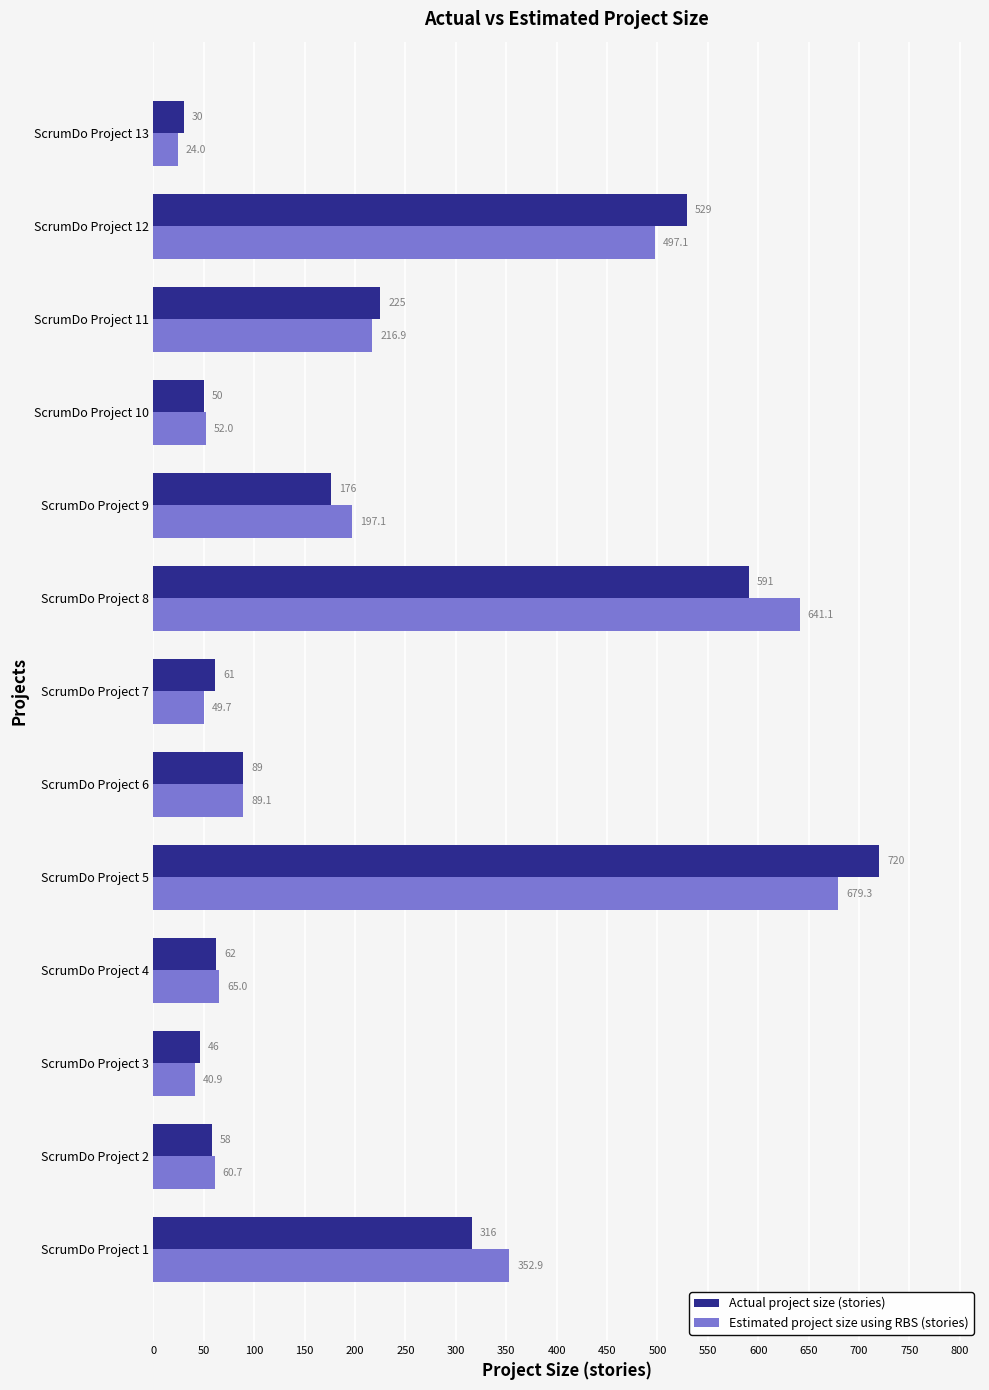

At how many categories does at least one series exceed 645?

1